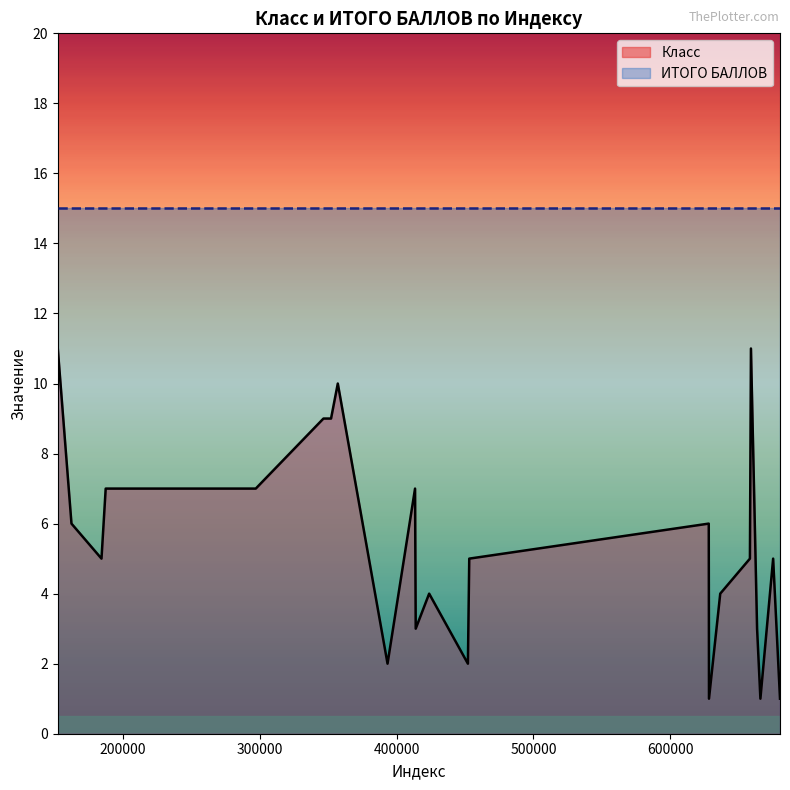

Does the chart have visible grid lines?

No